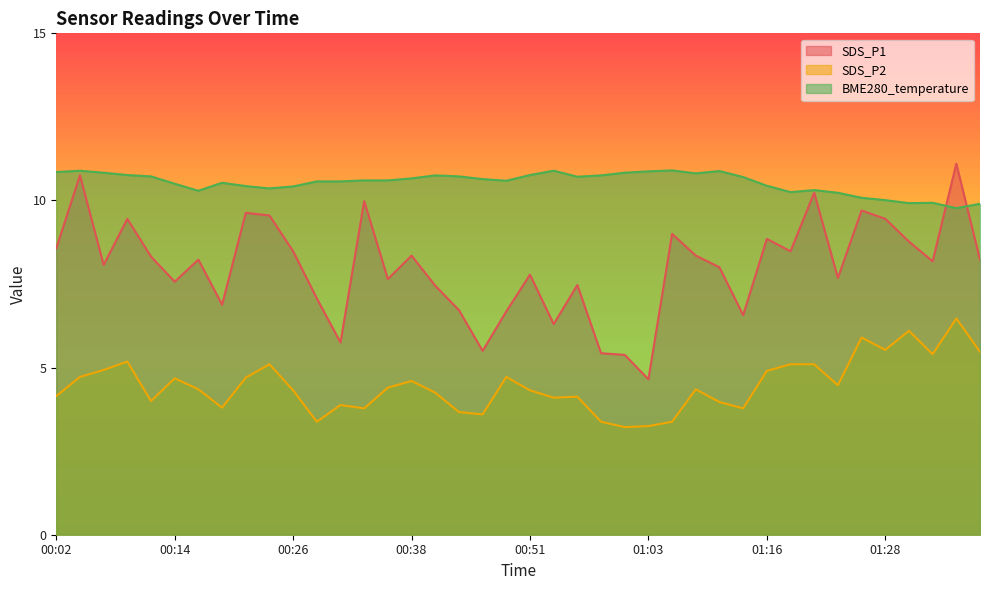

At 01:38, list the series in order from largest to smallest.

BME280_temperature, SDS_P1, SDS_P2